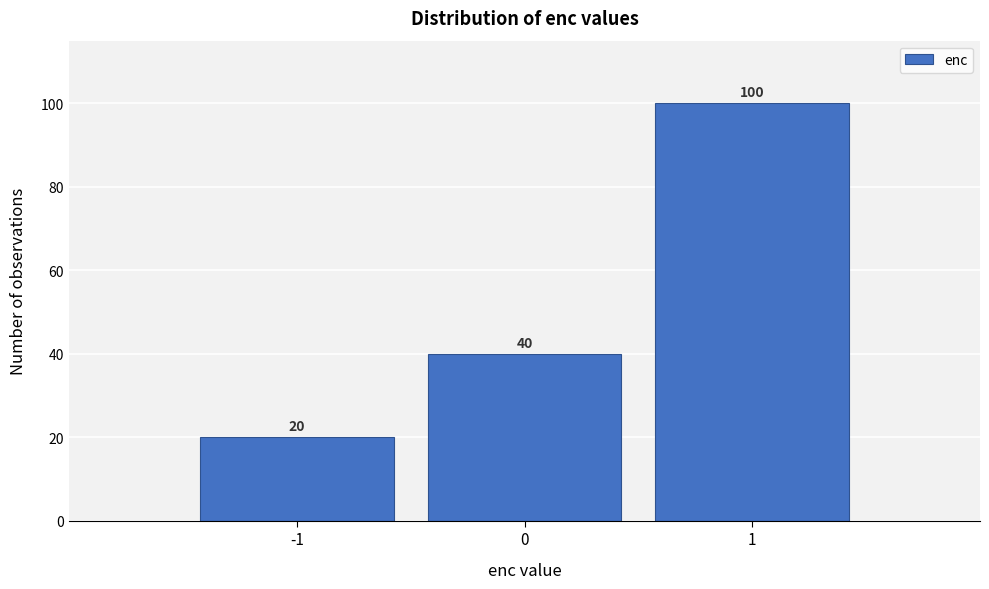

Reading left to right, extract all data points from this chart.

20	40	100